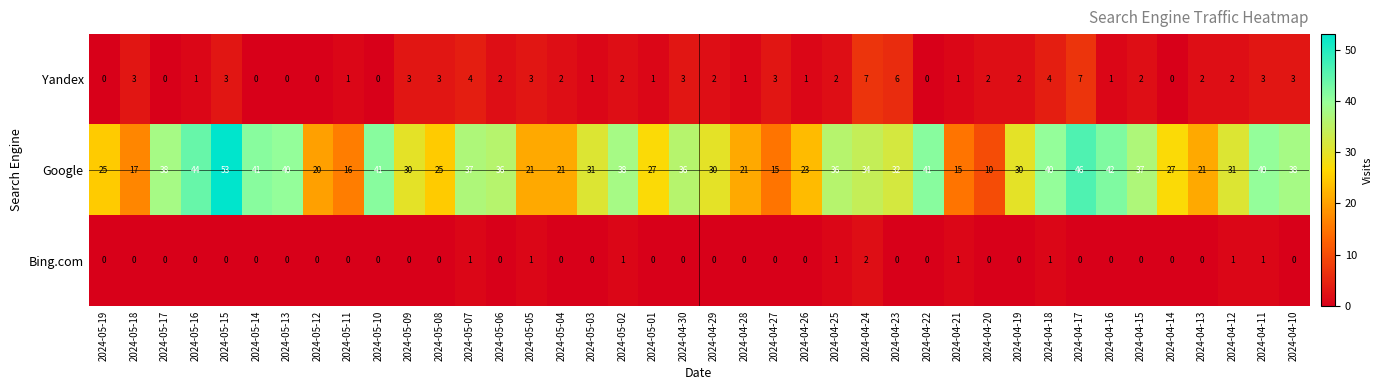

At how many categories does at least one series exceed 7?

40